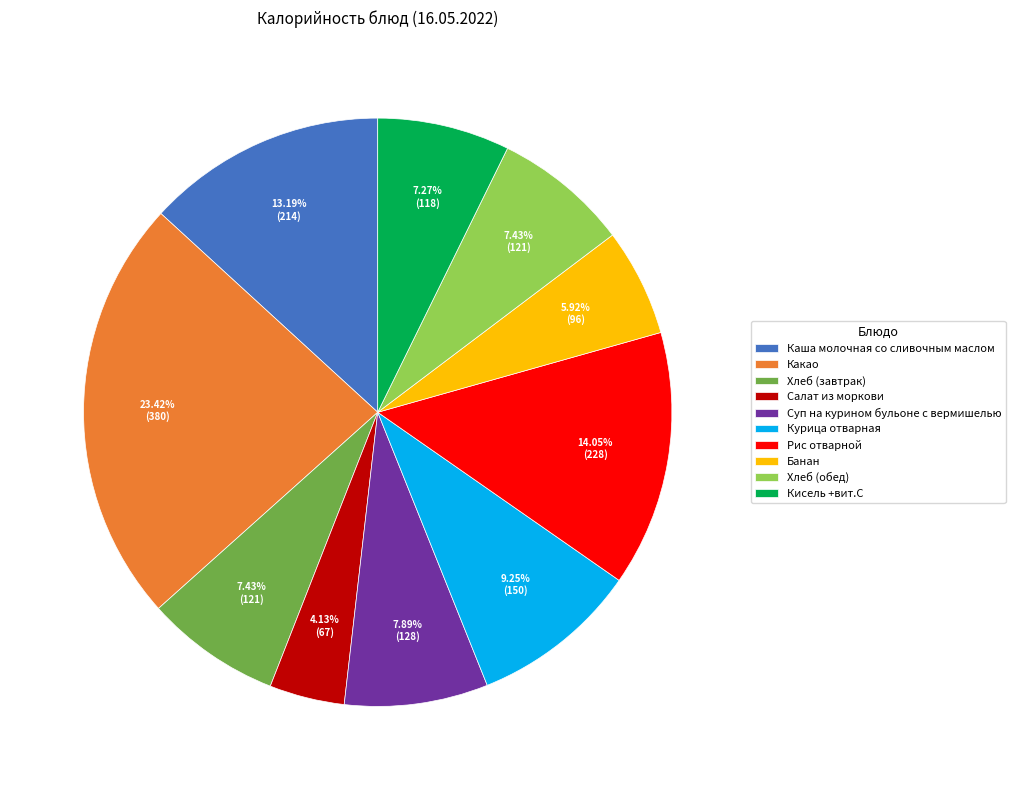

Which category has the biggest portion of the pie?

Какао